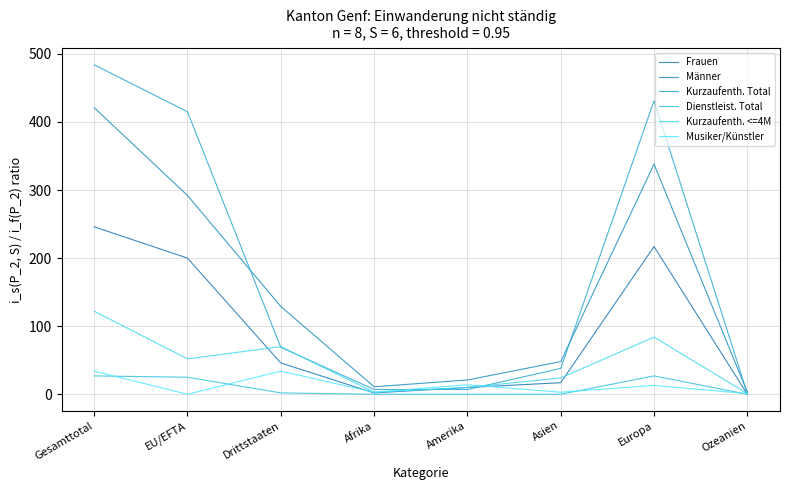

At which category is the sum across all series the highest?

Gesamttotal